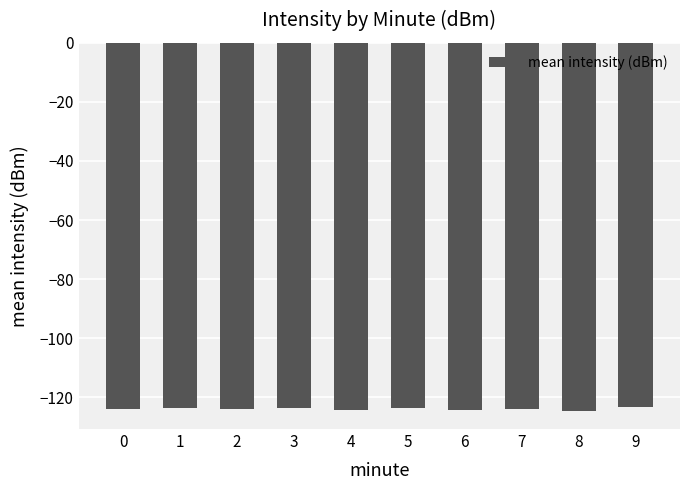

What is the difference between the second highest and minimum values?

1.1